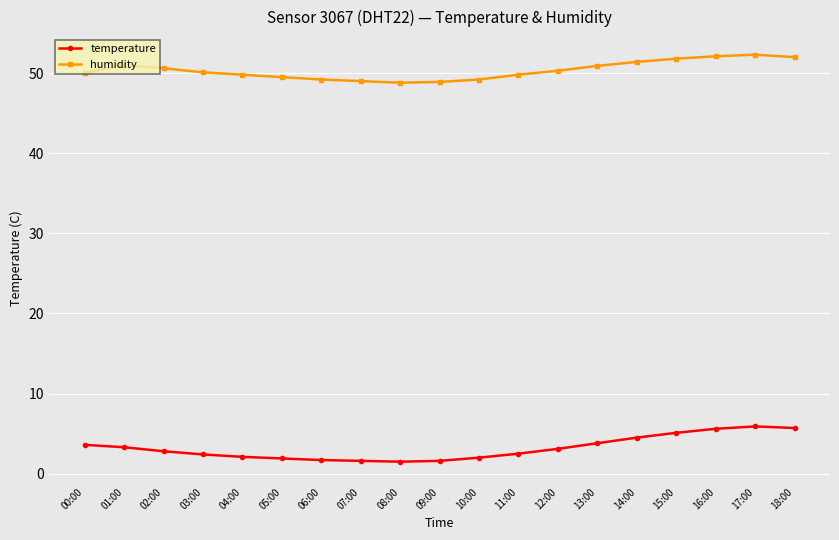

At how many categories does at least one series exceed 24?

19